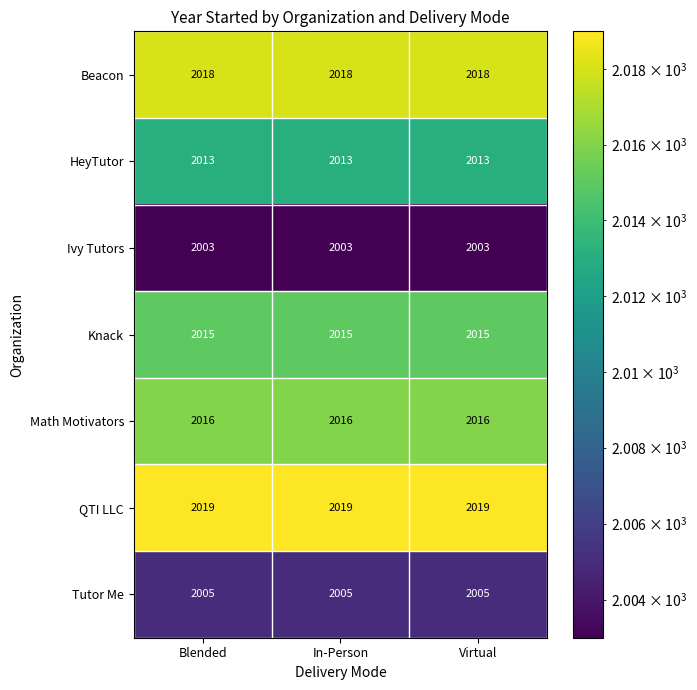

What is the total value across all series at Blended?

14089